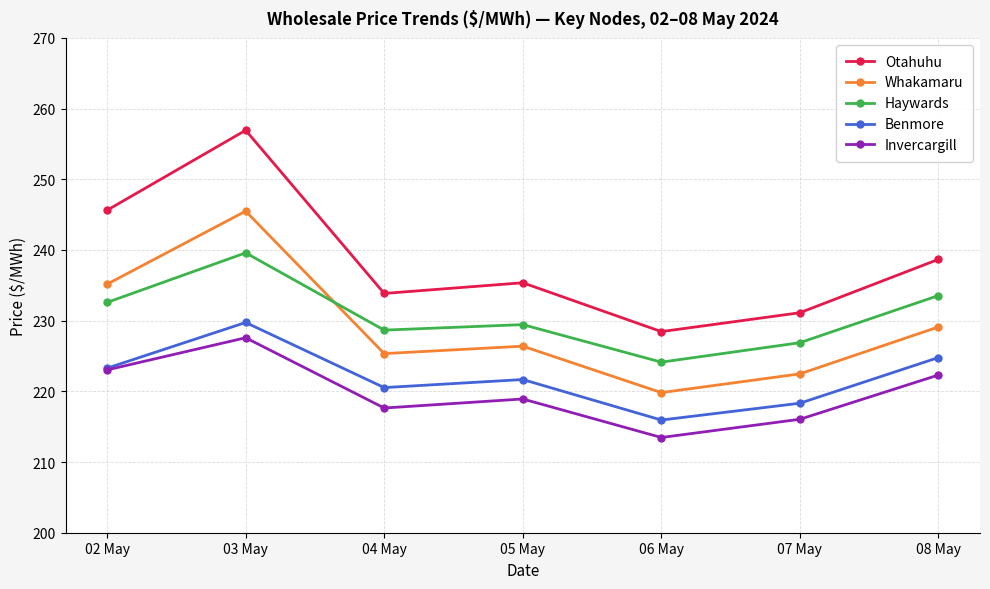

What is the difference between the Benmore values at 02 May and 03 May?

6.5